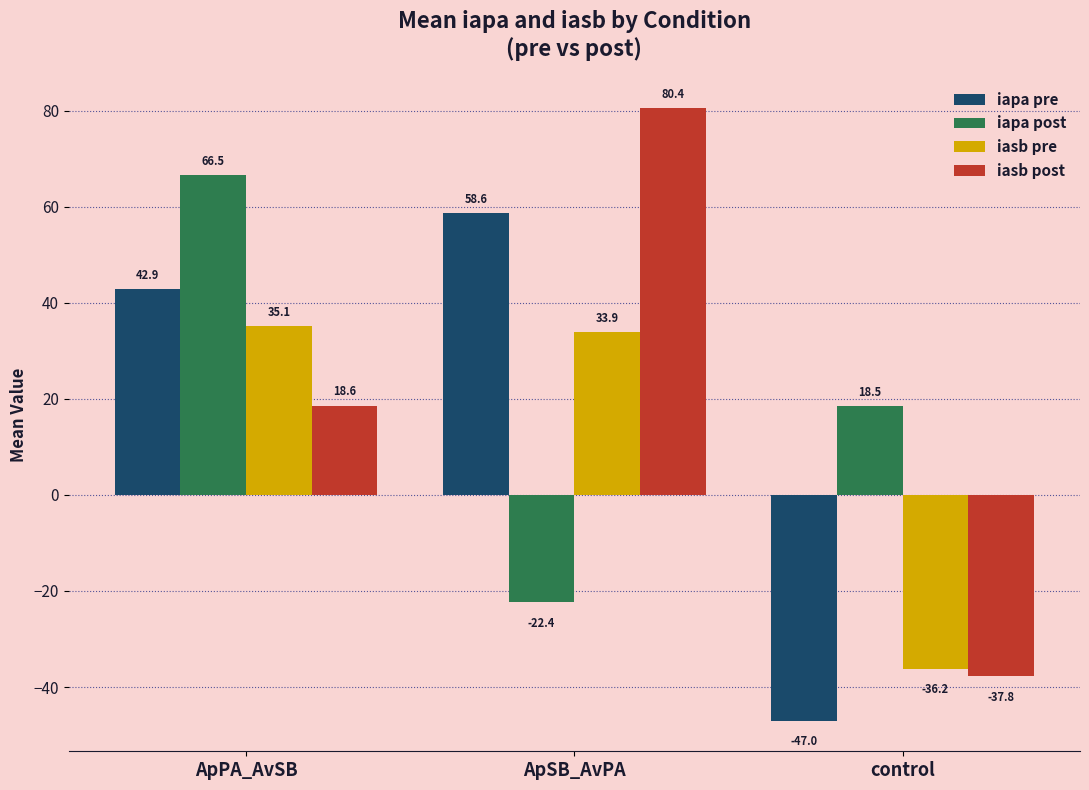

At which category does the chart reach its peak across all series?

ApSB_AvPA